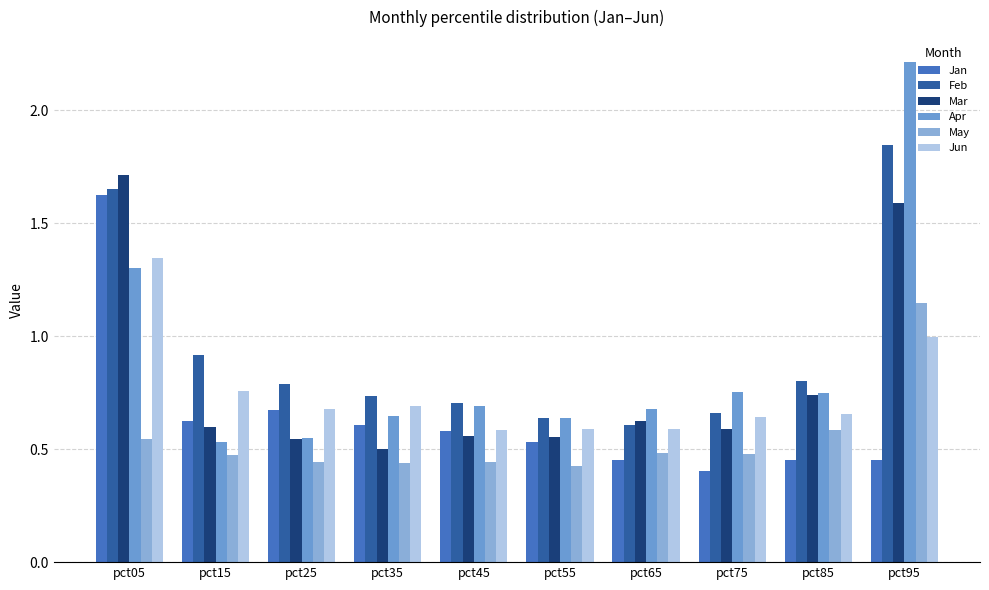

At how many categories does at least one series exceed 1?

2